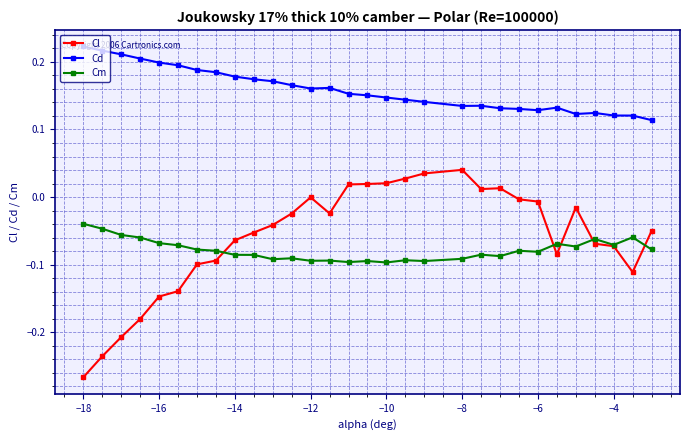

Rank the series by their maximum value, from lowest to highest.

Cm, Cl, Cd